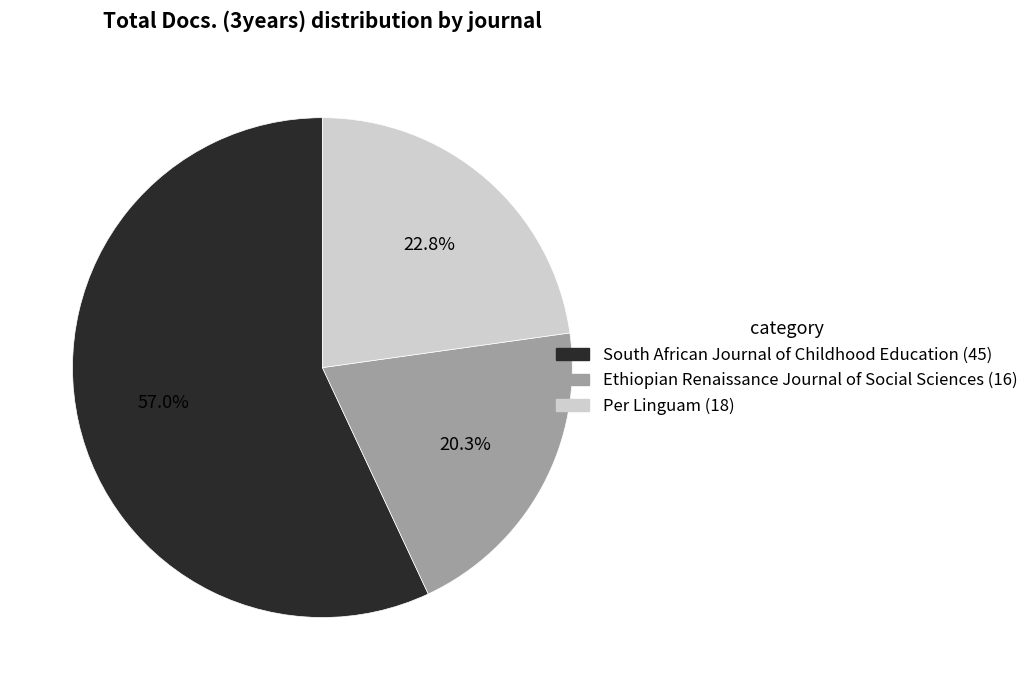

What percentage do South African Journal of Childhood Education and Per Linguam together represent?

79.7%